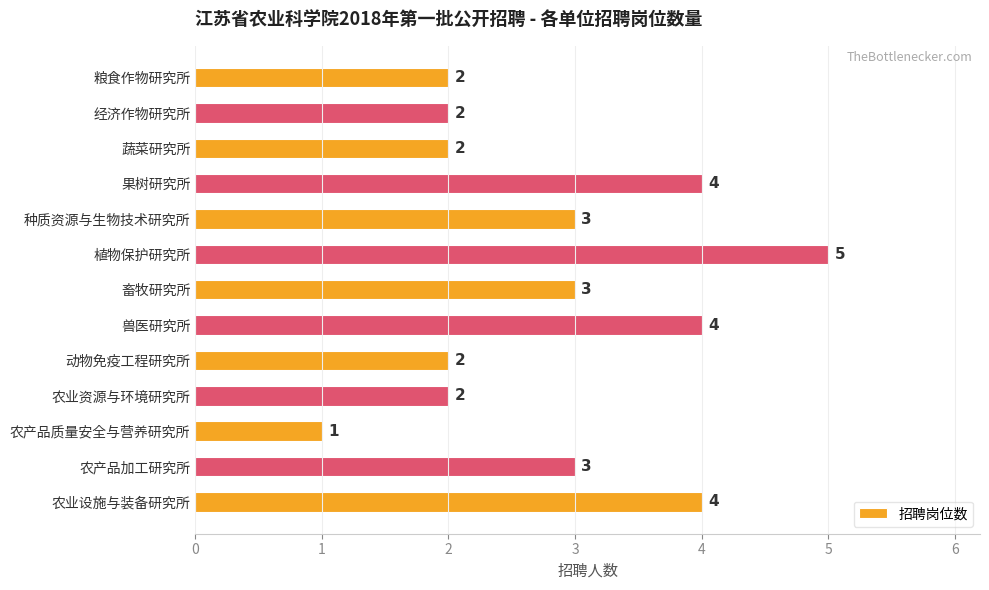

What is the smallest value displayed?

1